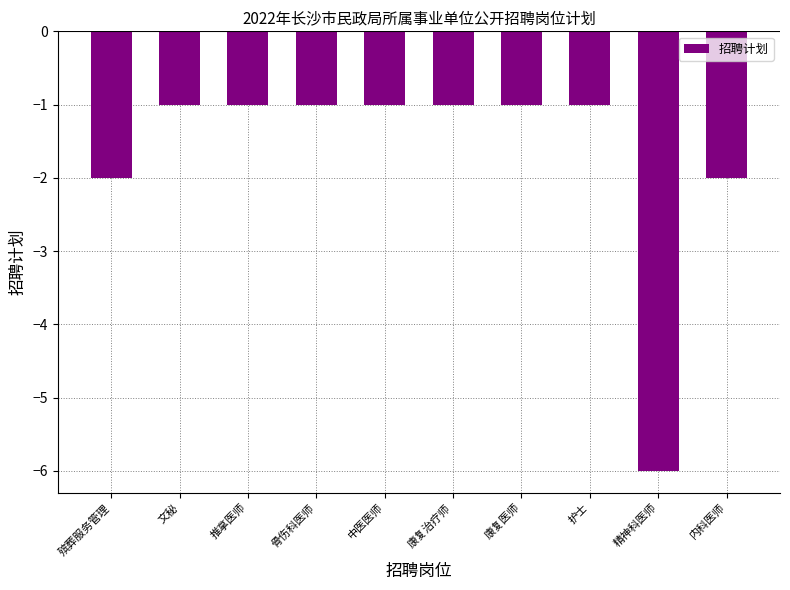

What is the sum of the values at 中医医师 and 内科医师?

-3